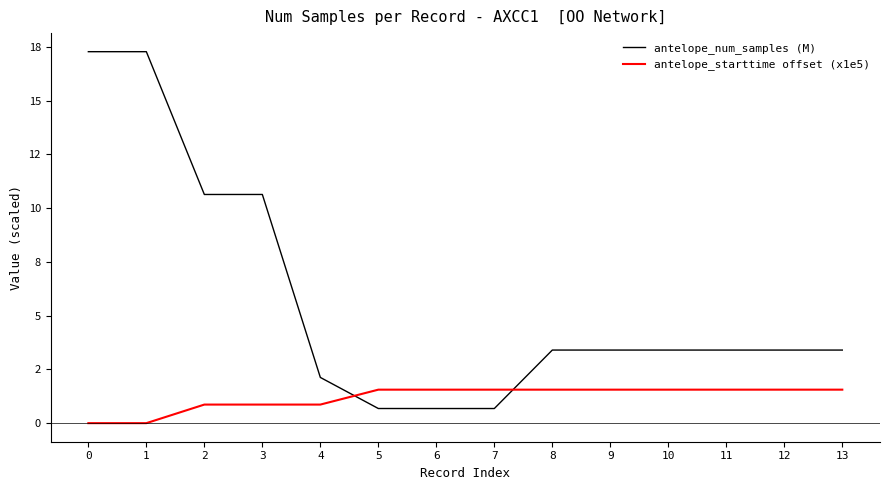

What are all the series names shown in the legend?

antelope_num_samples (M), antelope_starttime offset (x1e5)